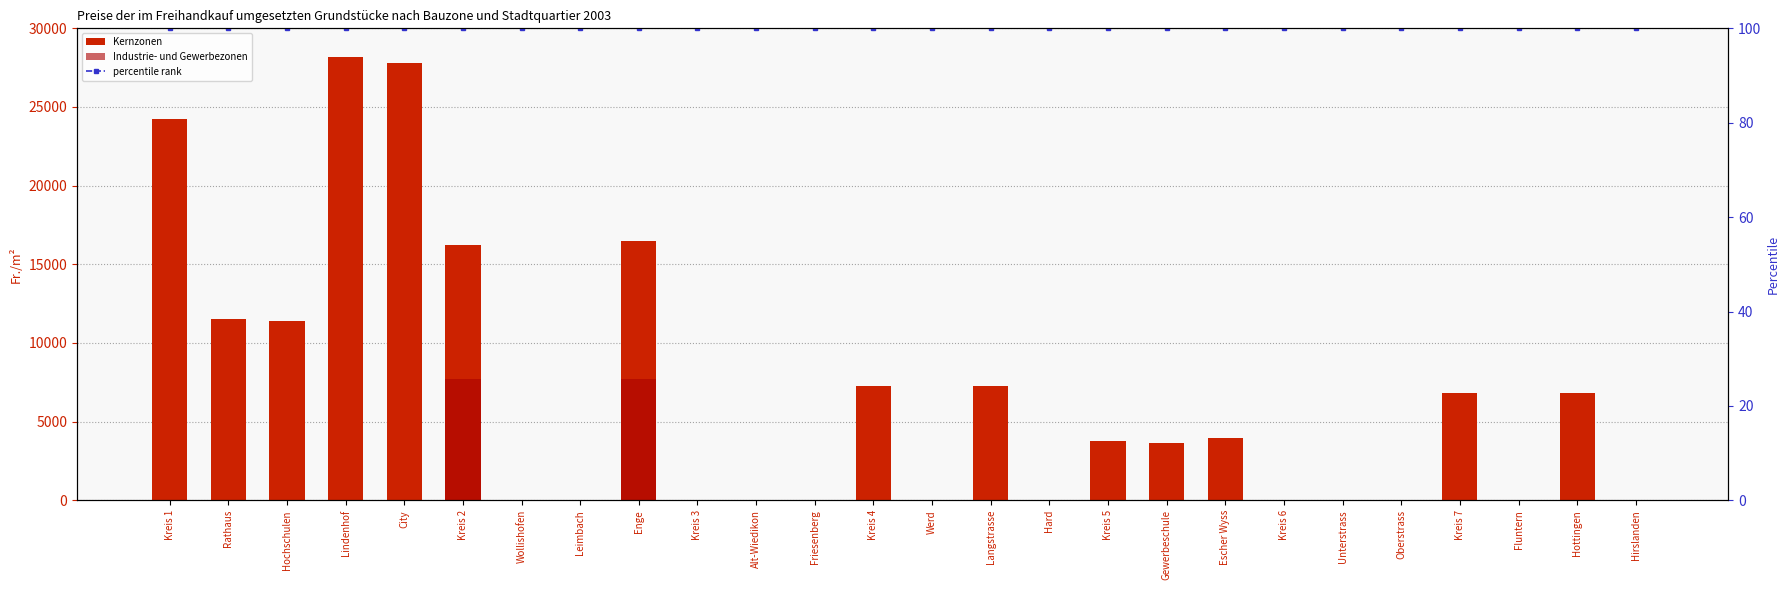

What is the label of the 7th bar from the right?

Kreis 6